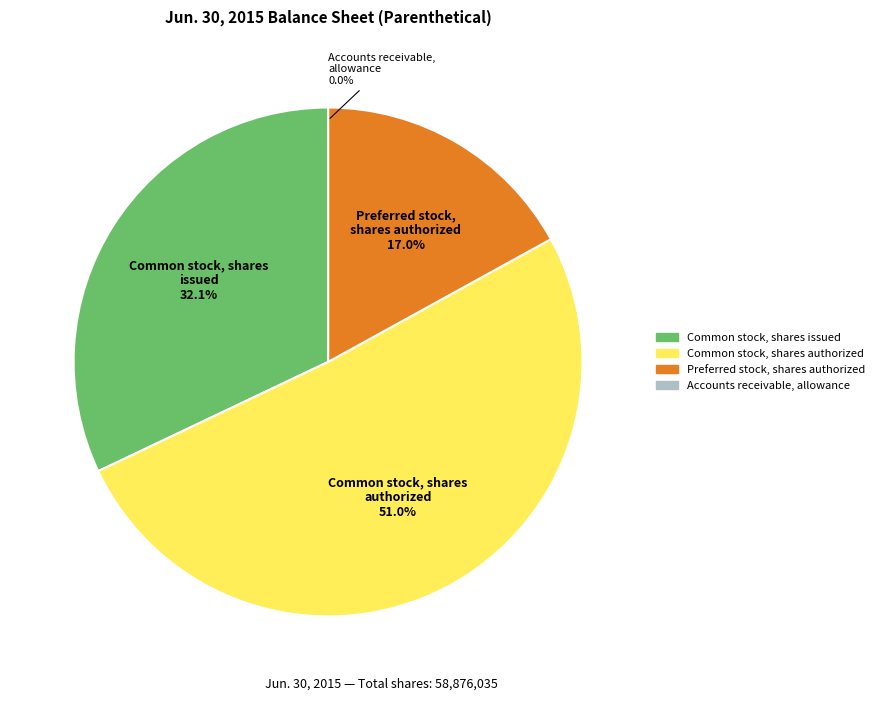

Is there a majority slice in this chart?

Yes